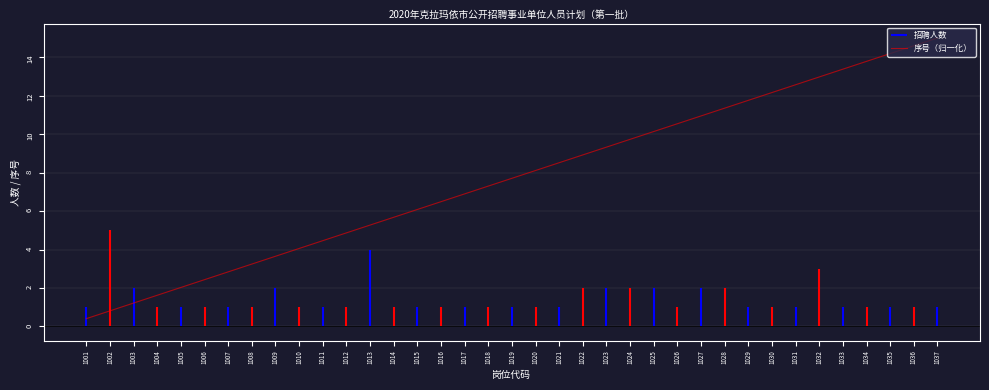

What is the sum of the values at 1017 and 1030?

19.1